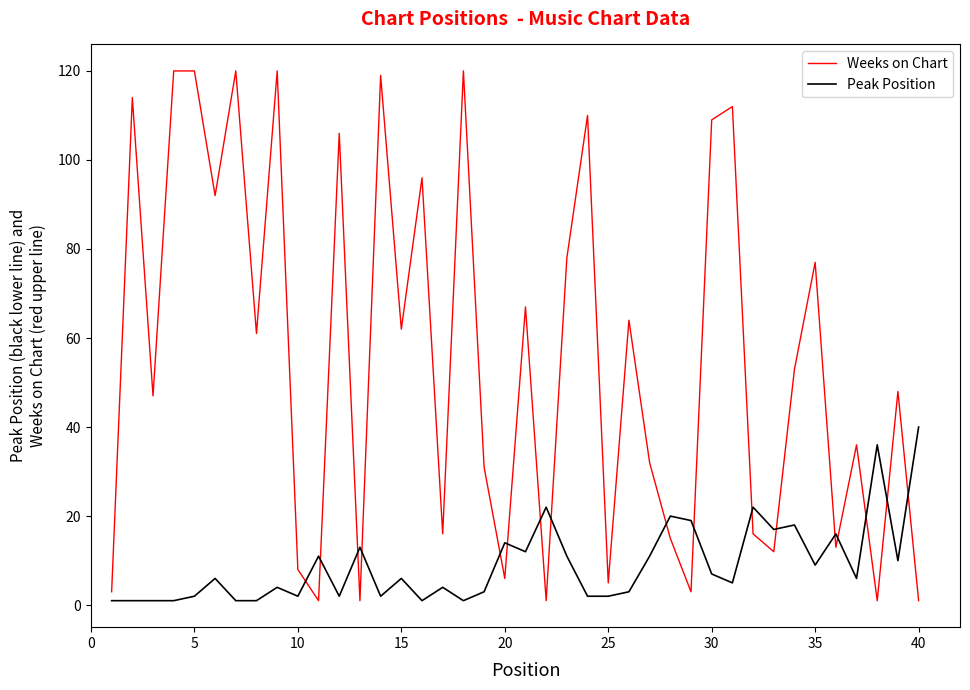

Which series has the largest range (max minus min)?

Weeks on Chart